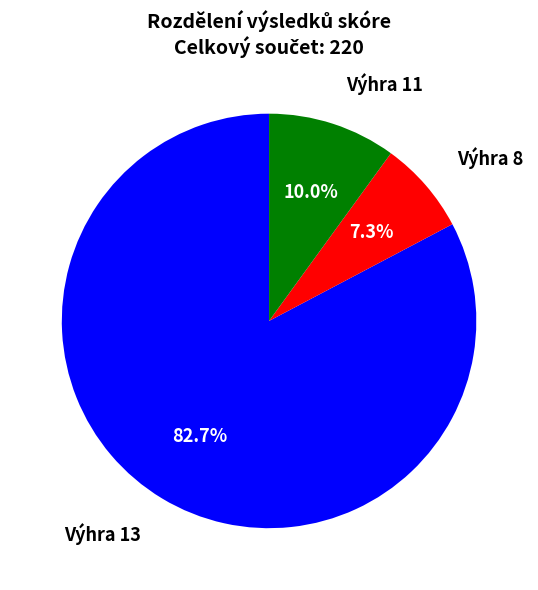

Does any single category account for the majority?

Yes